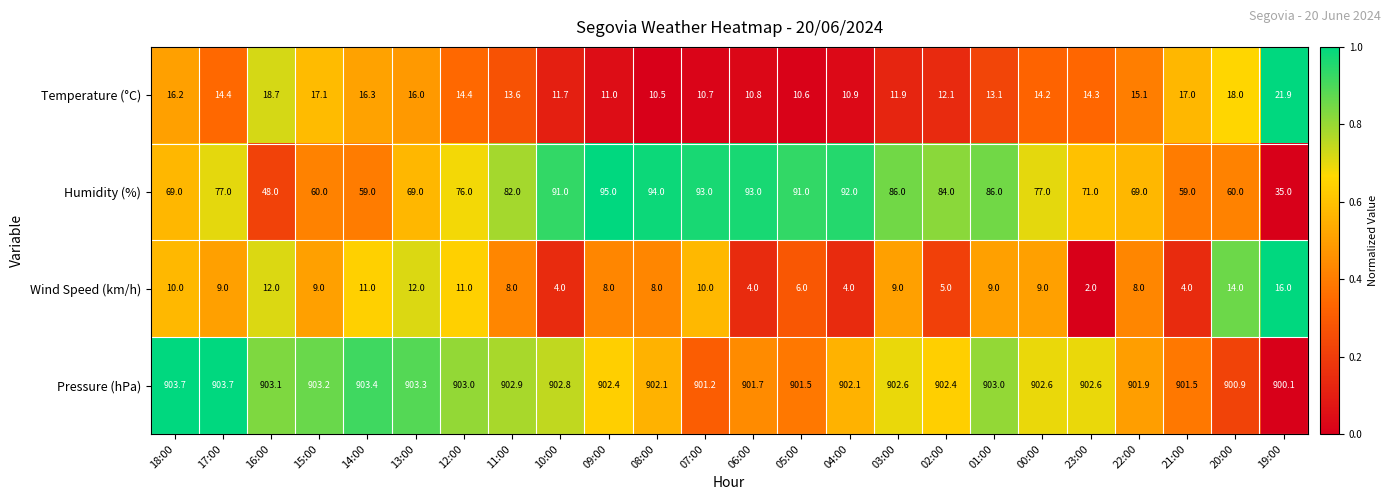

Which series has the largest total across all categories?

Pressure (hPa)